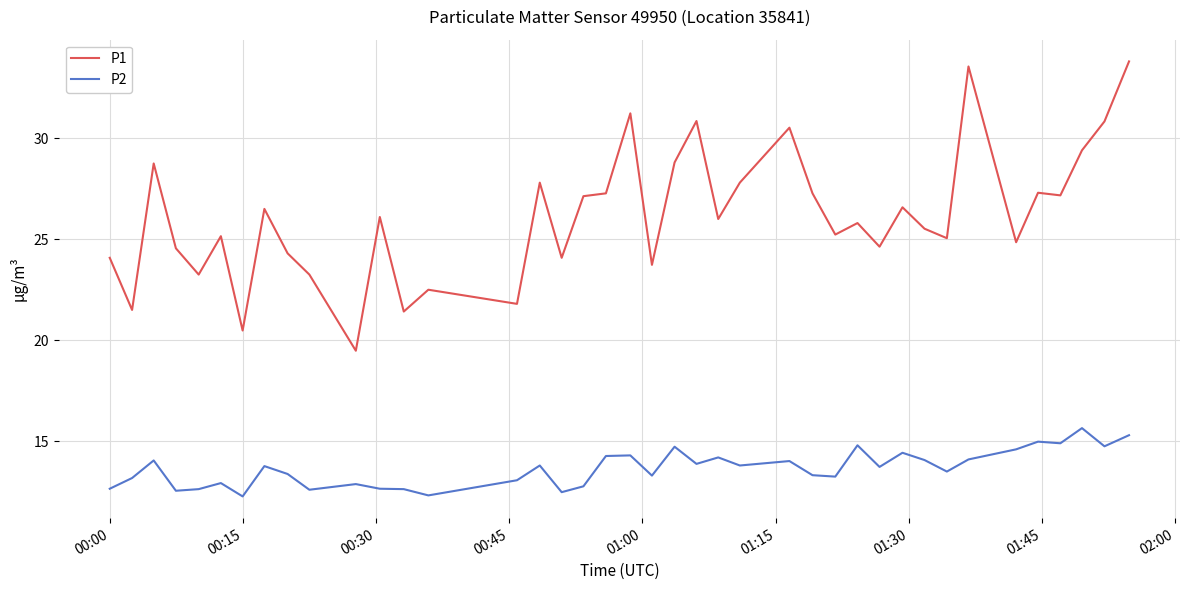

Rank the series by their maximum value, from lowest to highest.

P2, P1